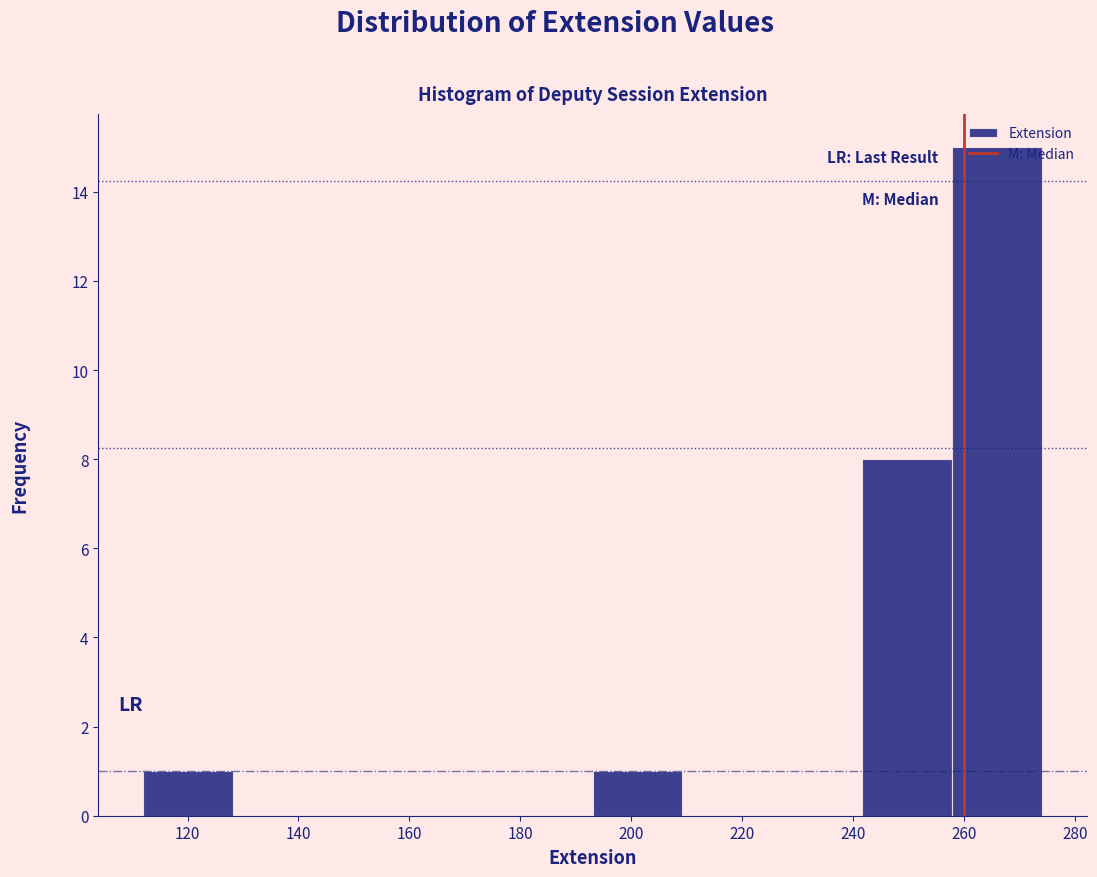

Over which range of the x-axis is the bar tallest?

257.8 to 274.0